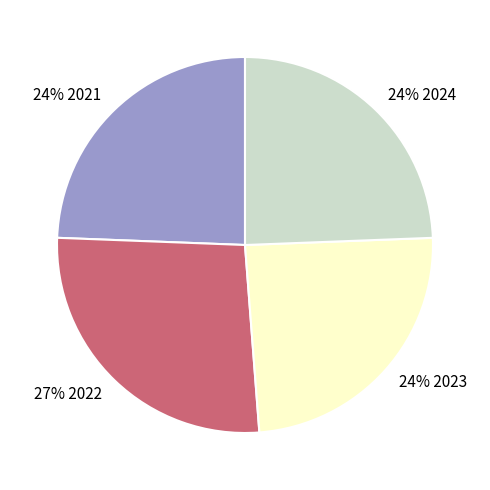

Count the number of slices in the pie.

4